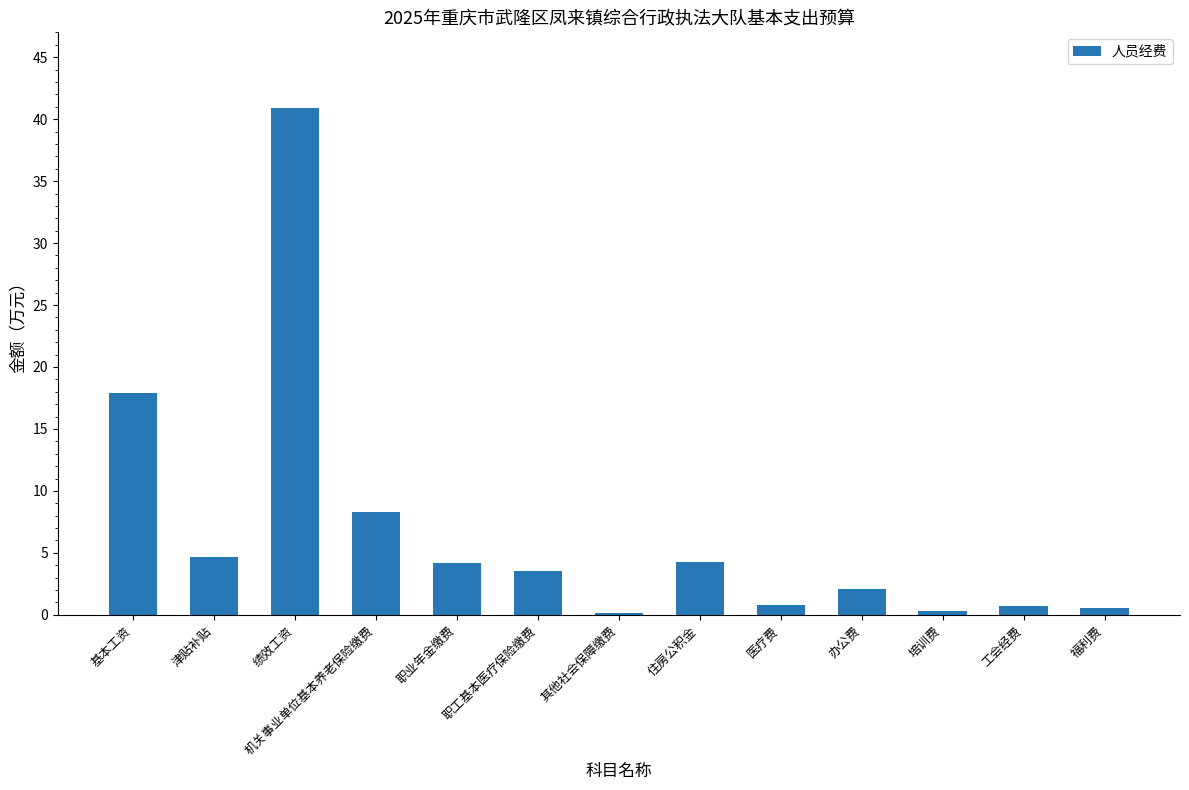

The chart shows a value of 8.3 at 机关事业单位基本养老保险缴费. True or false?

True